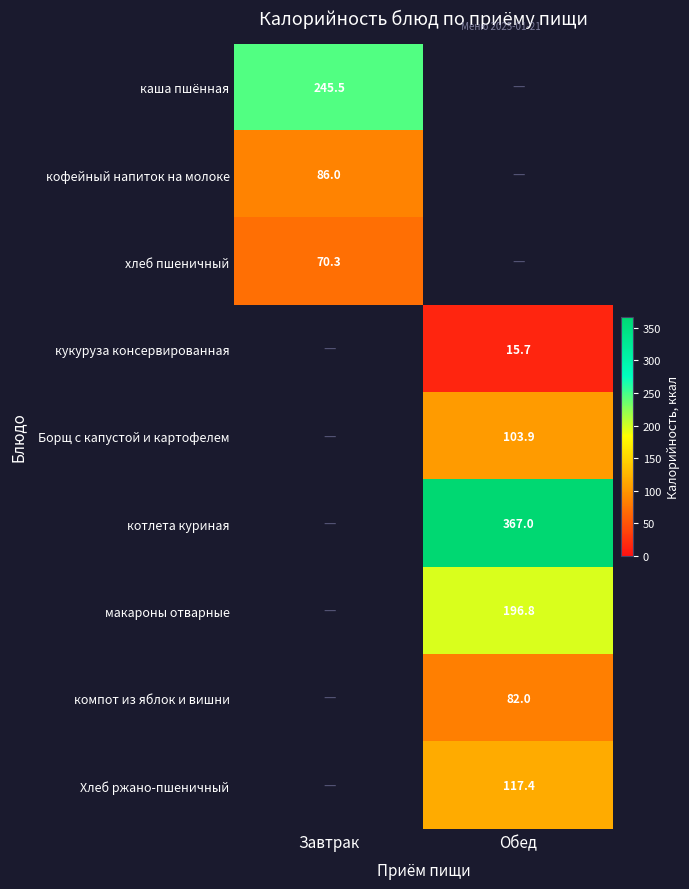

Which category has the highest value across all series?

Обед